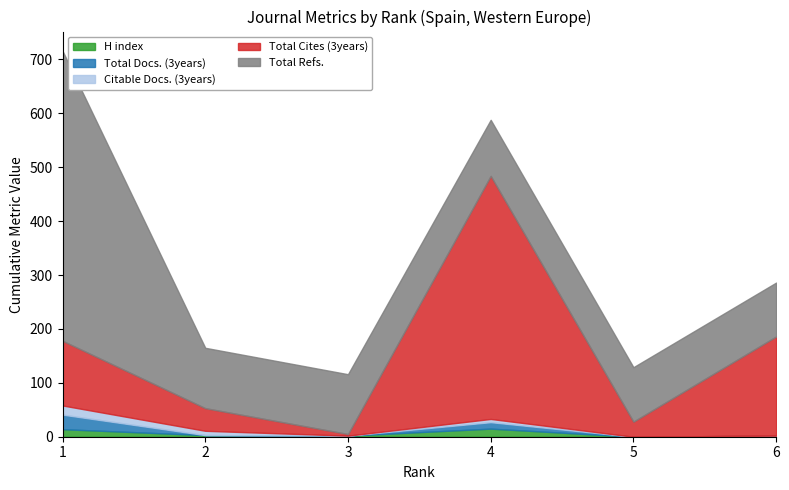

Reading left to right, extract all data points from this chart.

H index: 14	3	2	15	0	2
Total Docs. (3years): 27	0	0	12	0	0
Citable Docs. (3years): 17	8	0	6	0	0
Total Cites (3years): 120	42	3	451	28	184
Total Refs.: 538	112	111	104	101	100